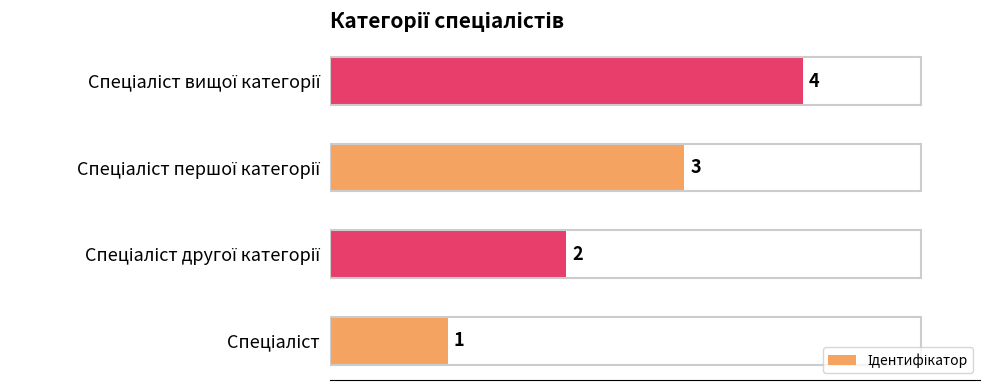

How many series are shown in this chart?

1